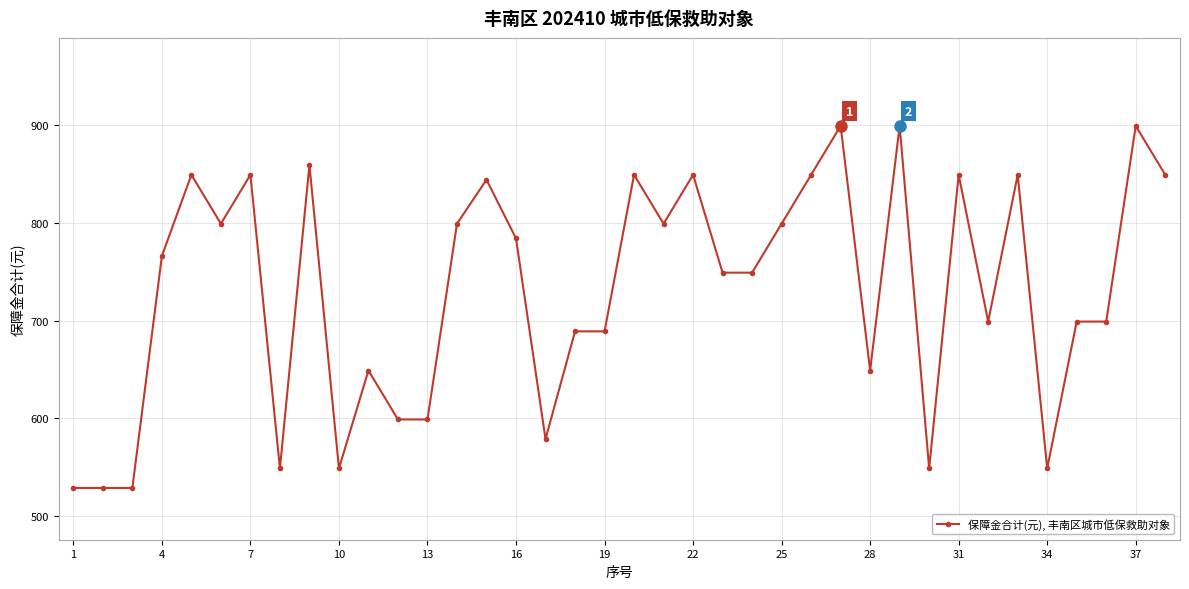

What is the smallest value displayed?

529